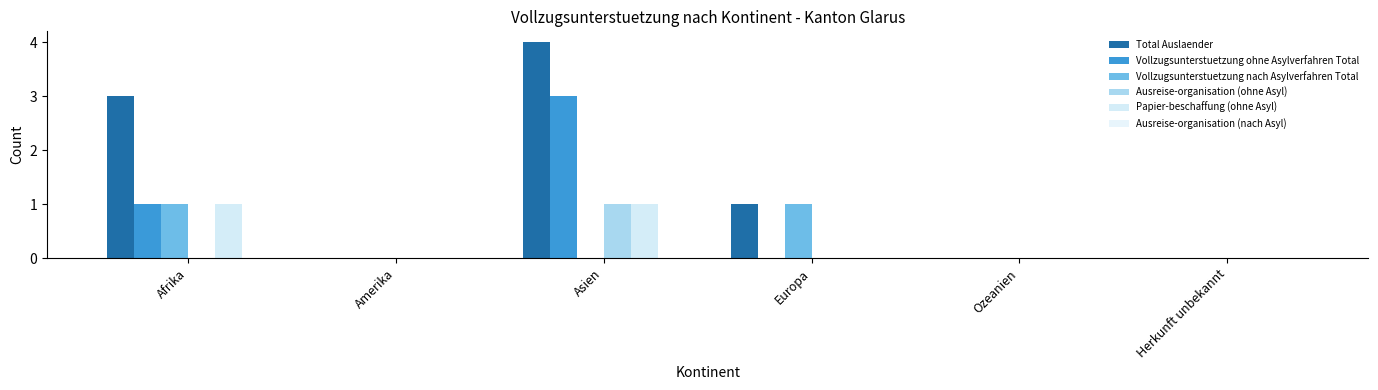

How many categories are shown in the chart?

6